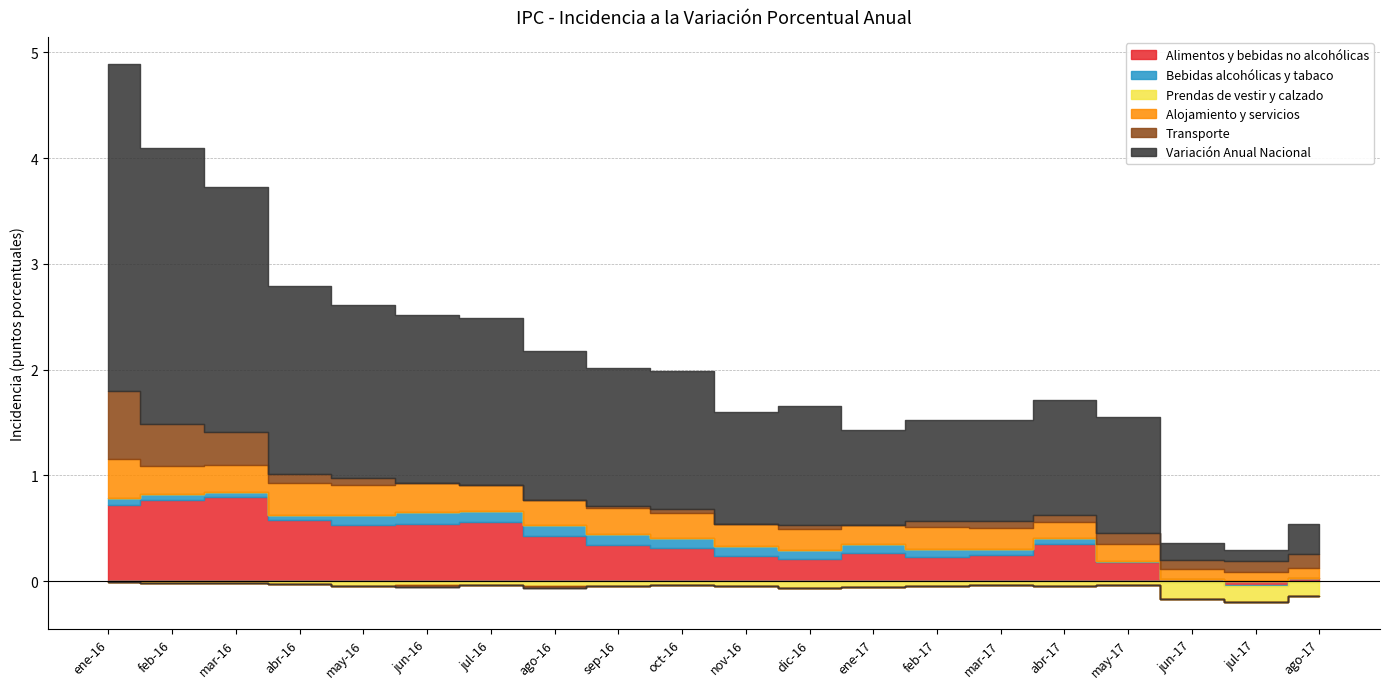

Between nov-16 and jun-17, which is larger?

nov-16